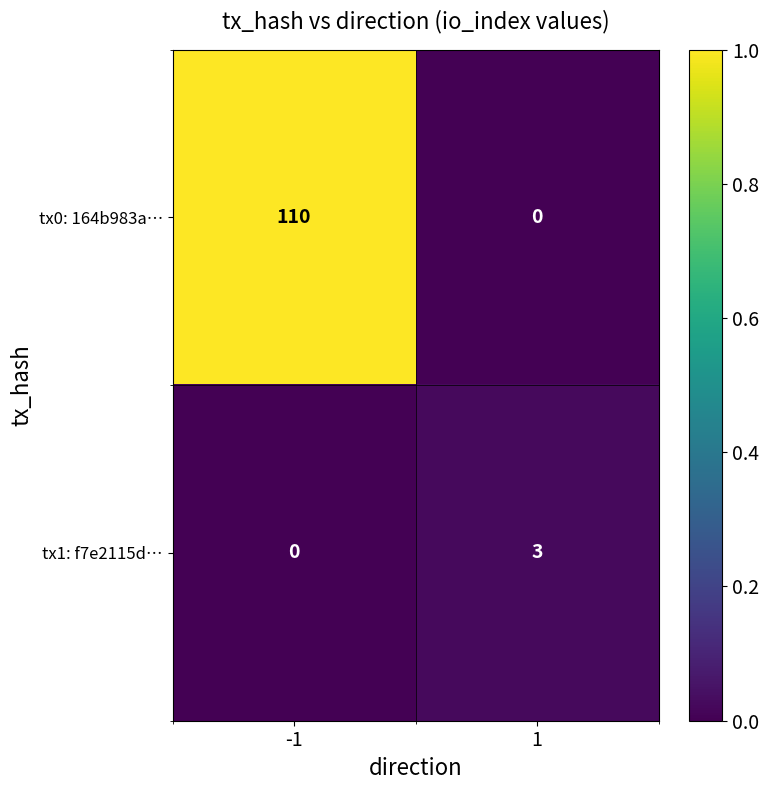

Reading right to left, extract all data points from this chart.

tx0: 164b983a…: 1=0	-1=110
tx1: f7e2115d…: 1=3	-1=0